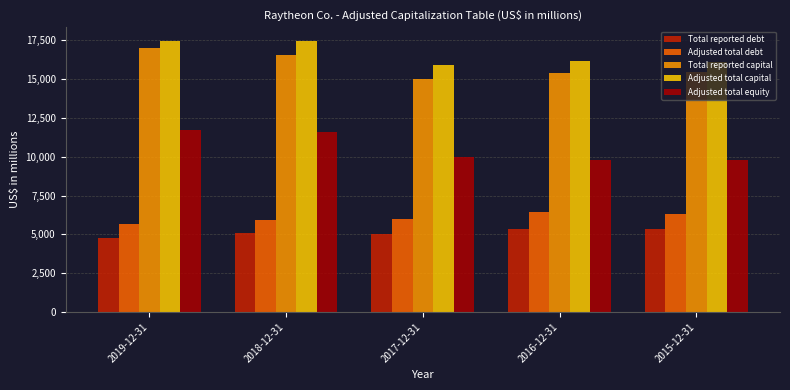

What is the difference between the highest and lowest values at 2019-12-31?

12668